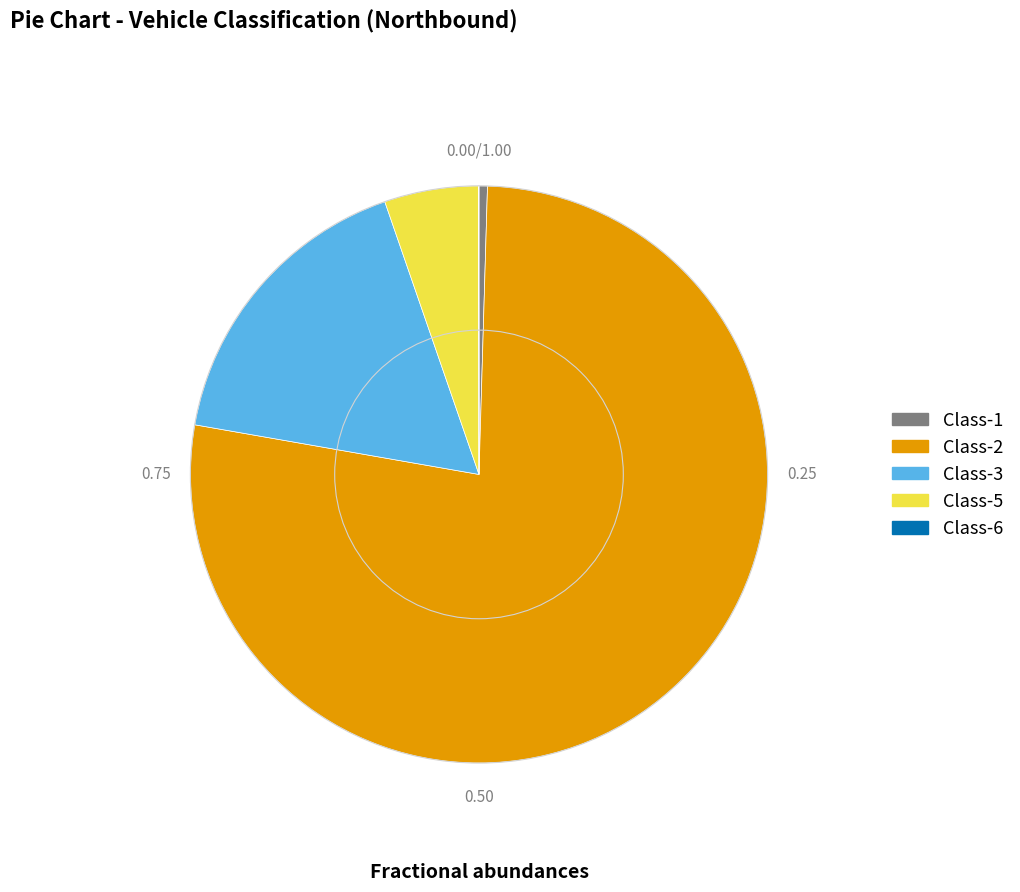

Does Class-5 represent more than half of the total?

No